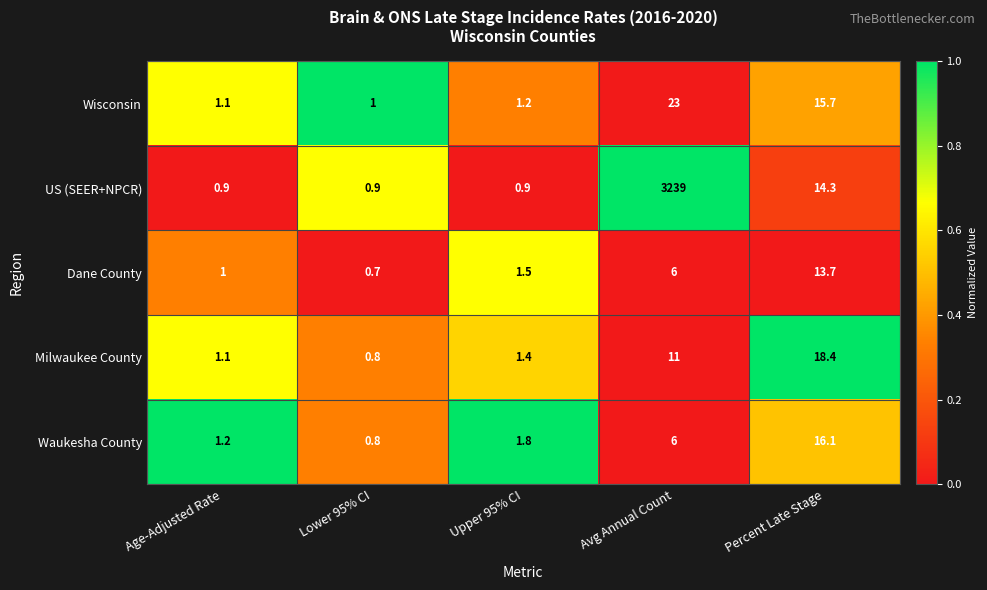

Which series changed the most between Avg Annual Count and Percent Late Stage?

US (SEER+NPCR)